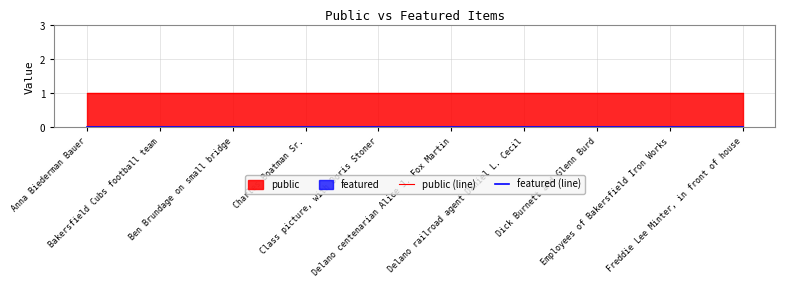

True or false: public (line) and featured (line) intersect in this chart.

False